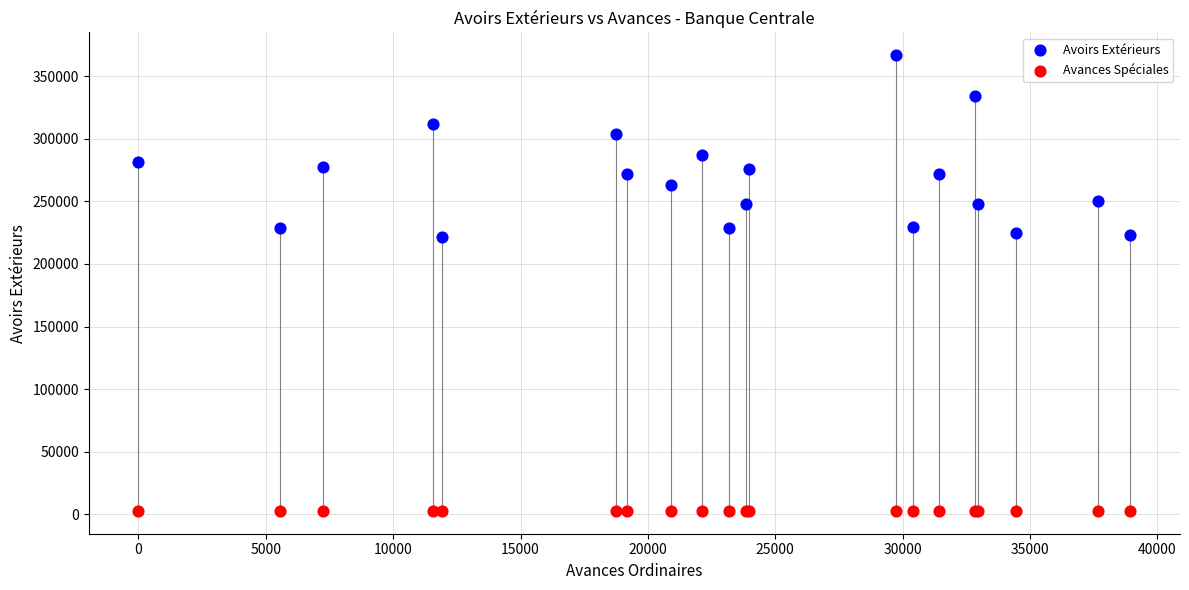

What is the X range (max minus min) for the scatter plot?

38928.8